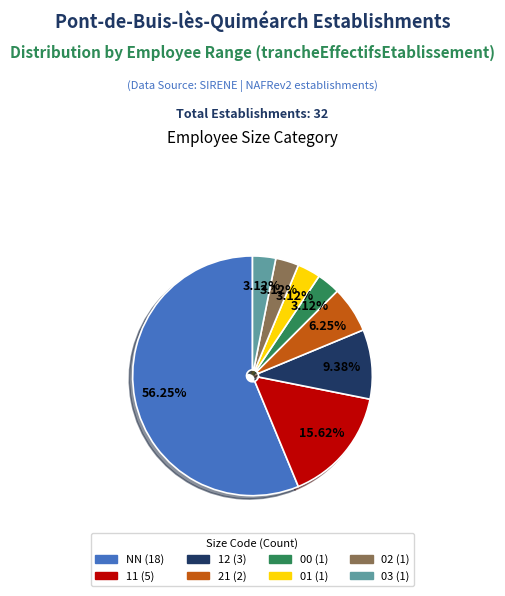

What is the total percentage of 12 and 00?

12.5%